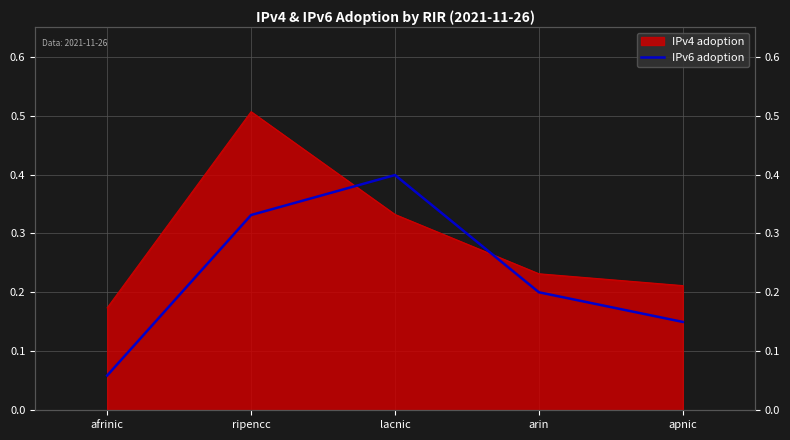

How many interior local peaks (higher than both neighbors) does the data have?

1